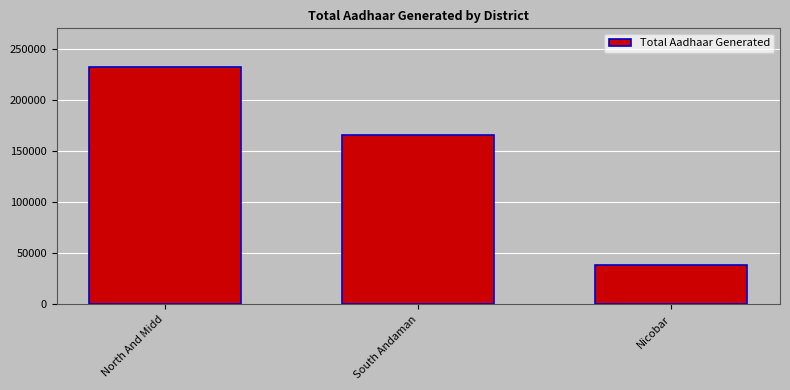

Rank the categories by value from highest to lowest.

North And Midd, South Andaman, Nicobar